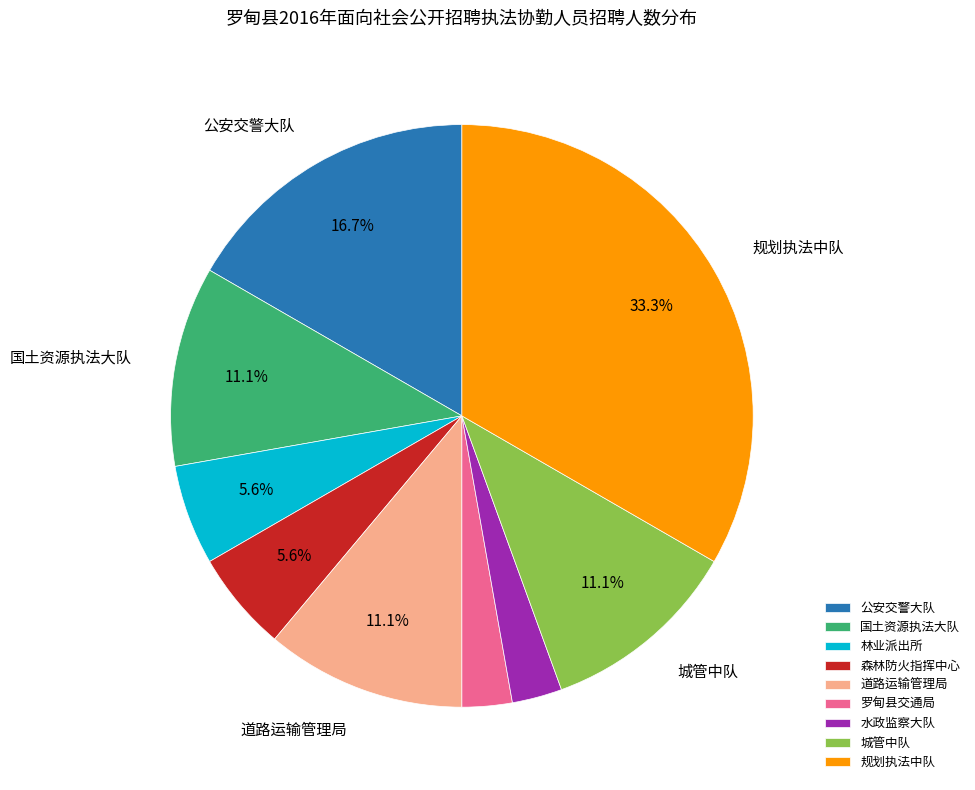

Does any single category account for the majority?

No